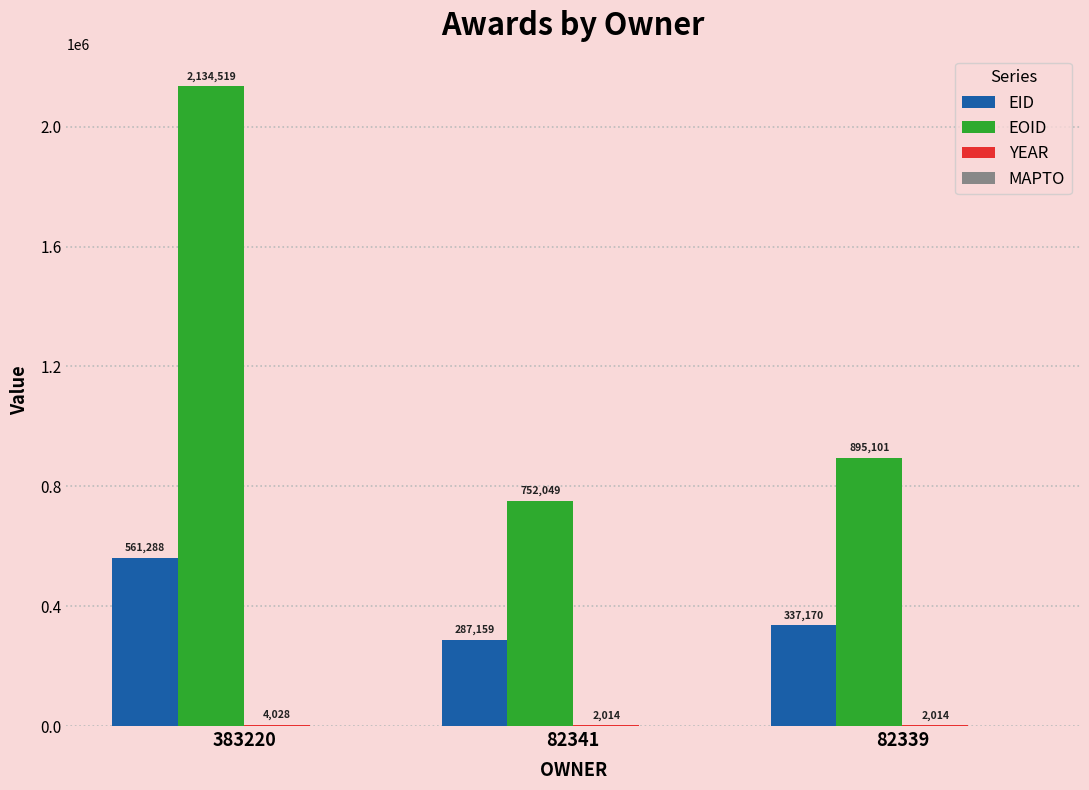

Where is EOID nearest to the value 1443284?

82339